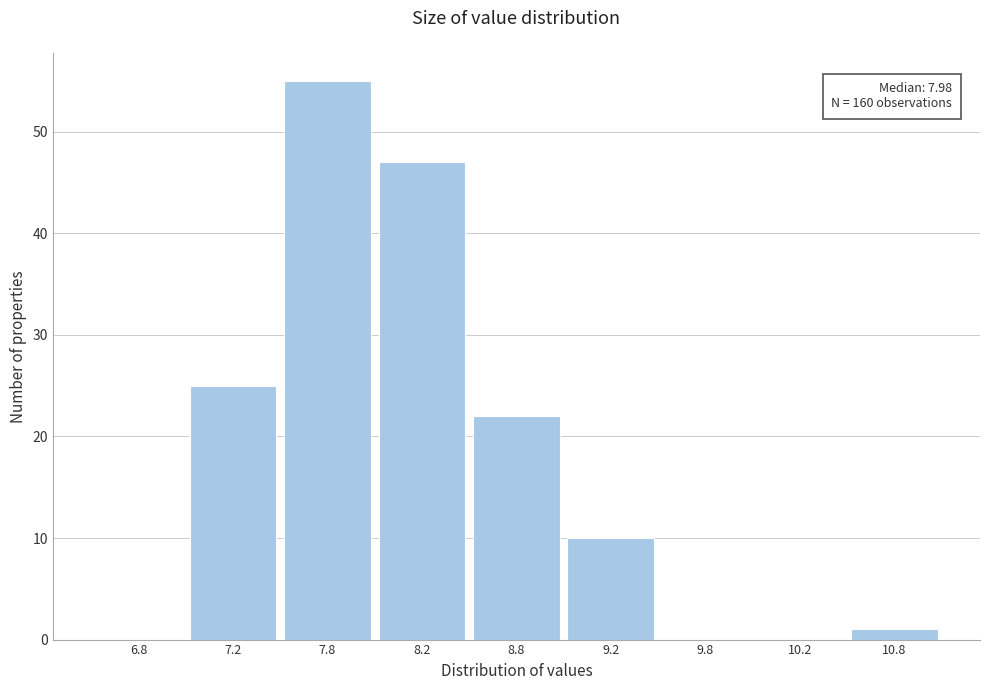

Reading right to left, transcribe all the data shown in this chart.

10.8=1	10.2=0	9.8=0	9.2=10	8.8=22	8.2=47	7.8=55	7.2=25	6.8=0